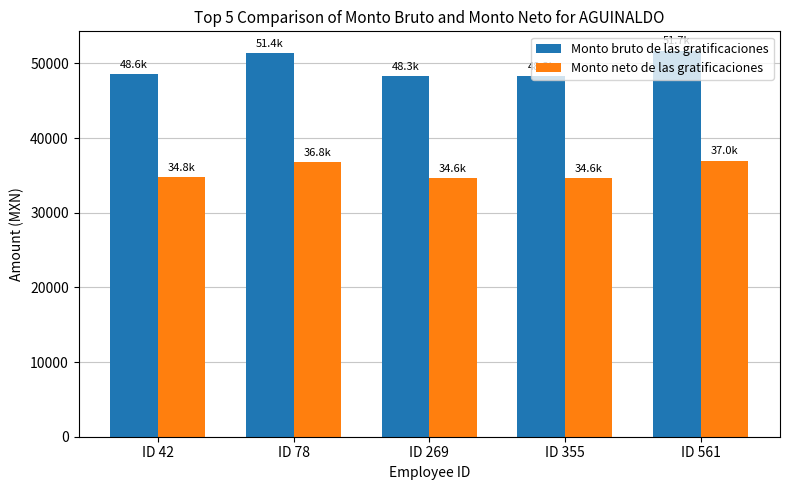

What is the lowest value of the Monto bruto de las gratificaciones series?

48300.7